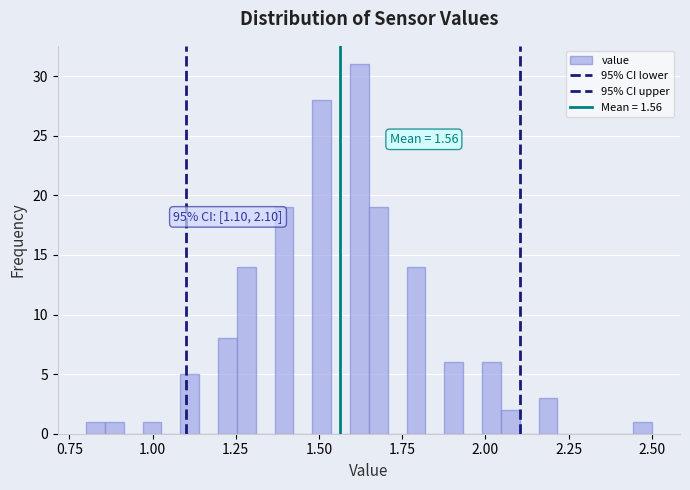

Read against the x-axis, roughly where is the centre of the tallest bar?

1.60